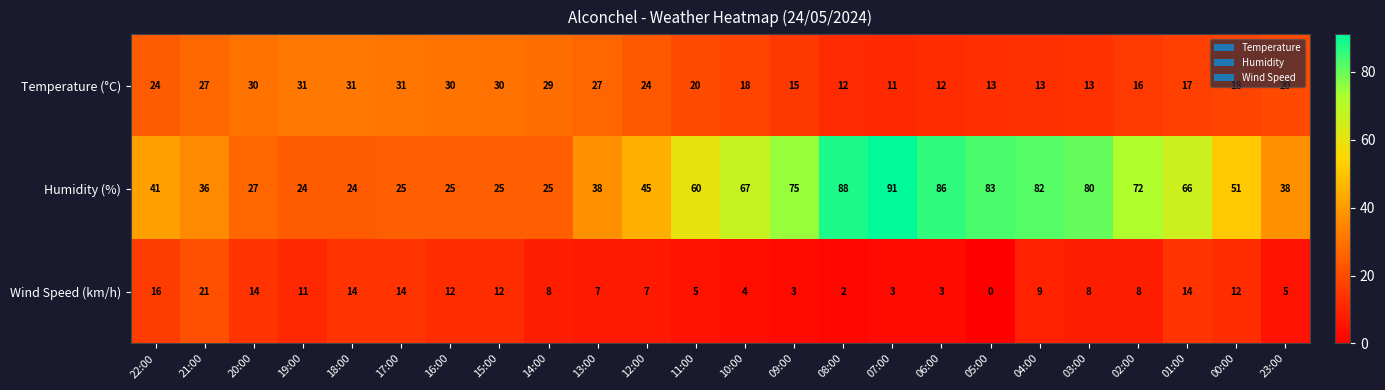

Is it true that Humidity (%) equals 87 at 00:00?

False